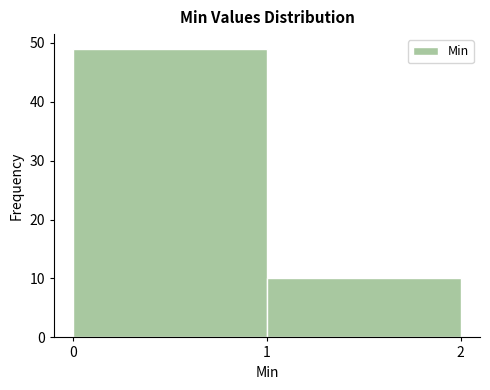

What is the height of the bar covering 1 to 2 on the x-axis? The values are not printed on the chart, so give them approximately, as read against the axis.

10